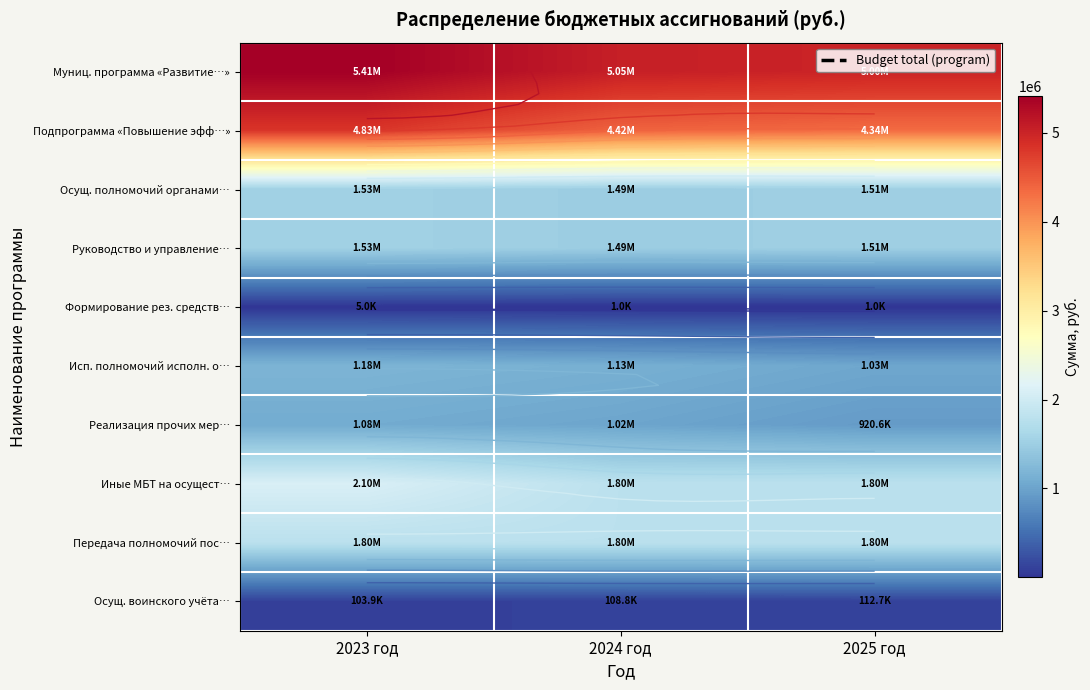

What is the difference between the maximum and second lowest values in the Муниц. программа «Развитие…» series?

364836.2